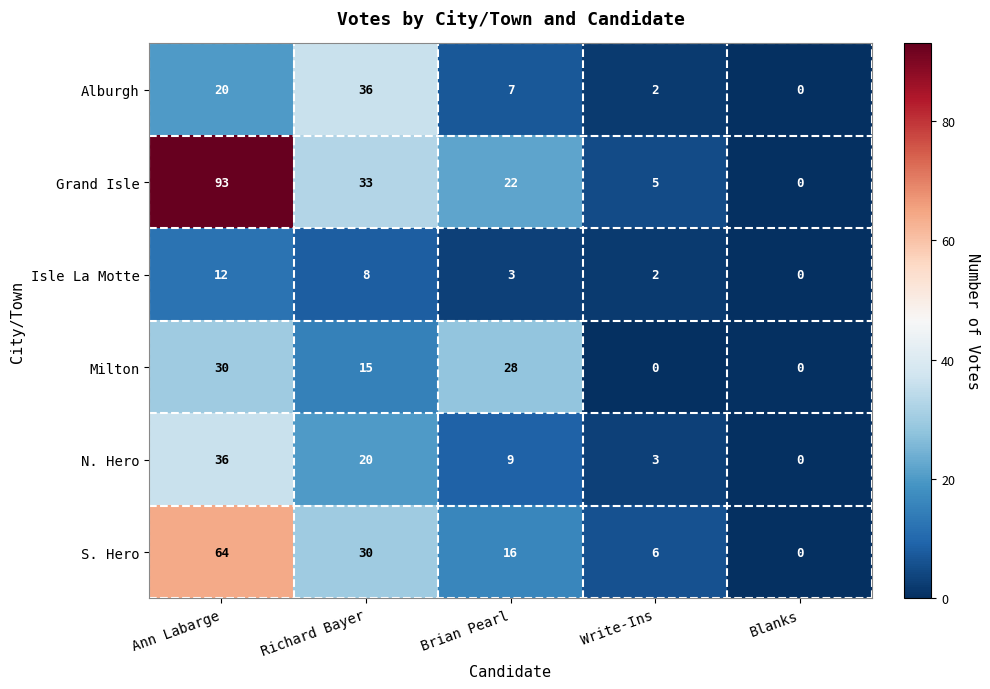

At Brian Pearl, list the series in order from smallest to largest.

Isle La Motte, Alburgh, N. Hero, S. Hero, Grand Isle, Milton